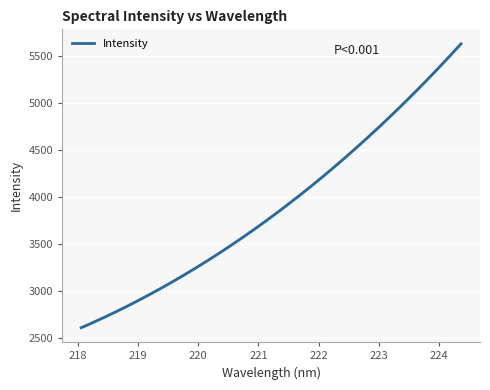

What is the minimum value for Intensity?

2614.0